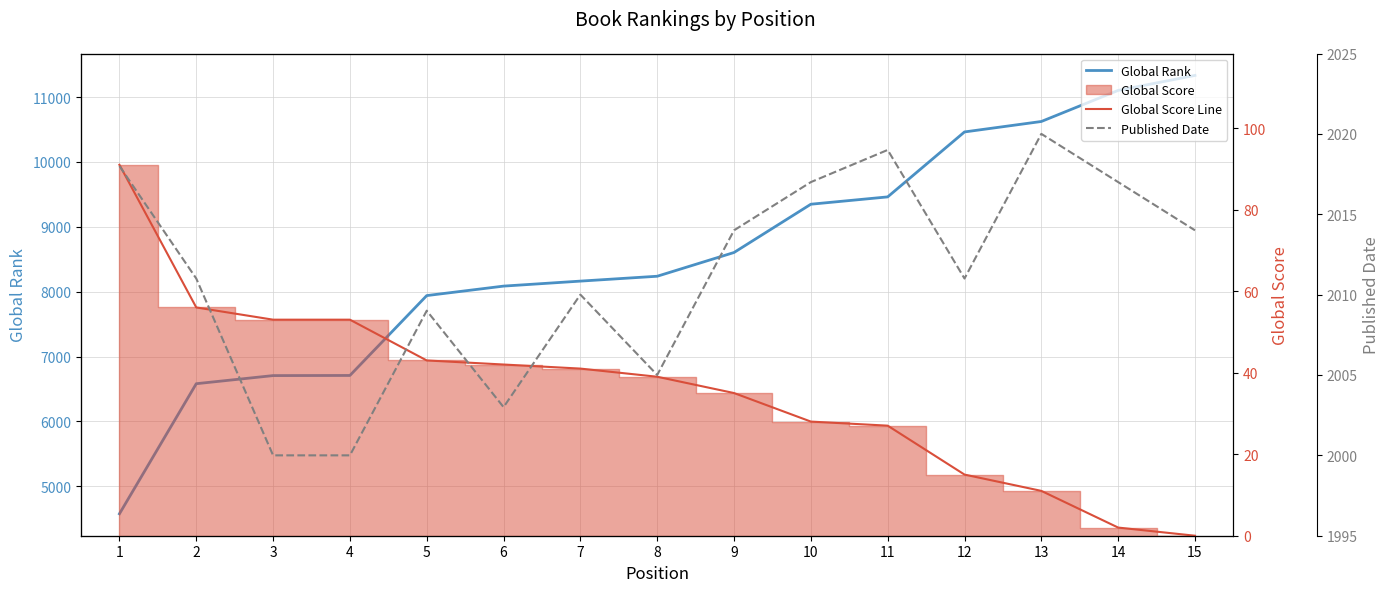

At which category is the sum across all series the highest?

15